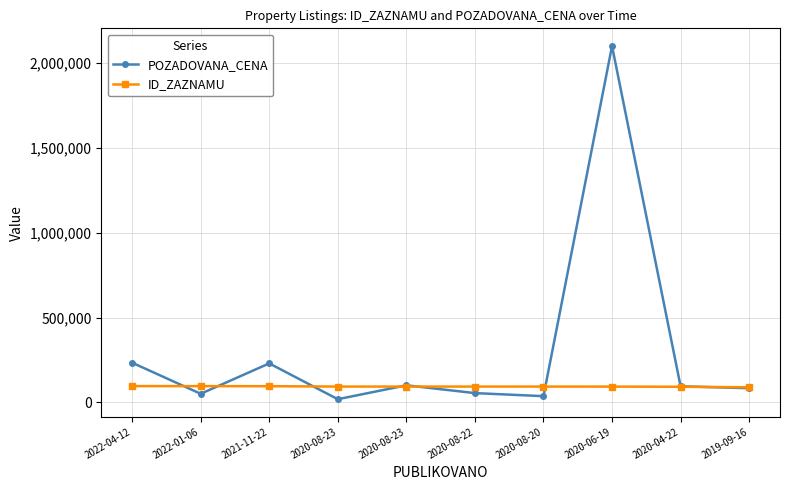

Where do ID_ZAZNAMU and POZADOVANA_CENA first cross each other?

2022-04-12 and 2022-01-06